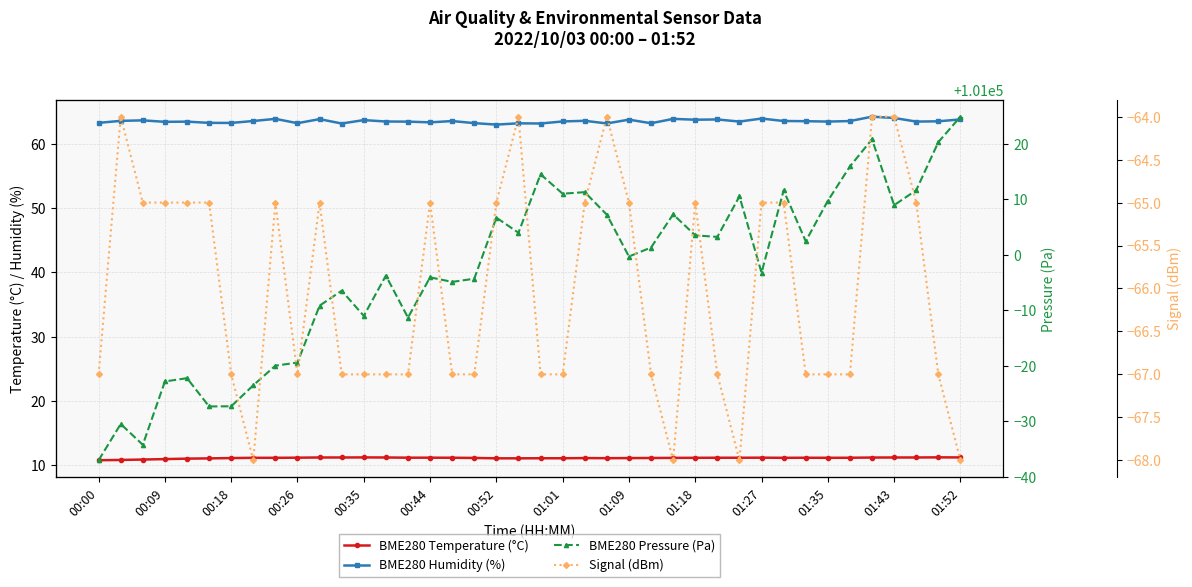

What is the sum of all Signal (dBm) values?

-2641.0